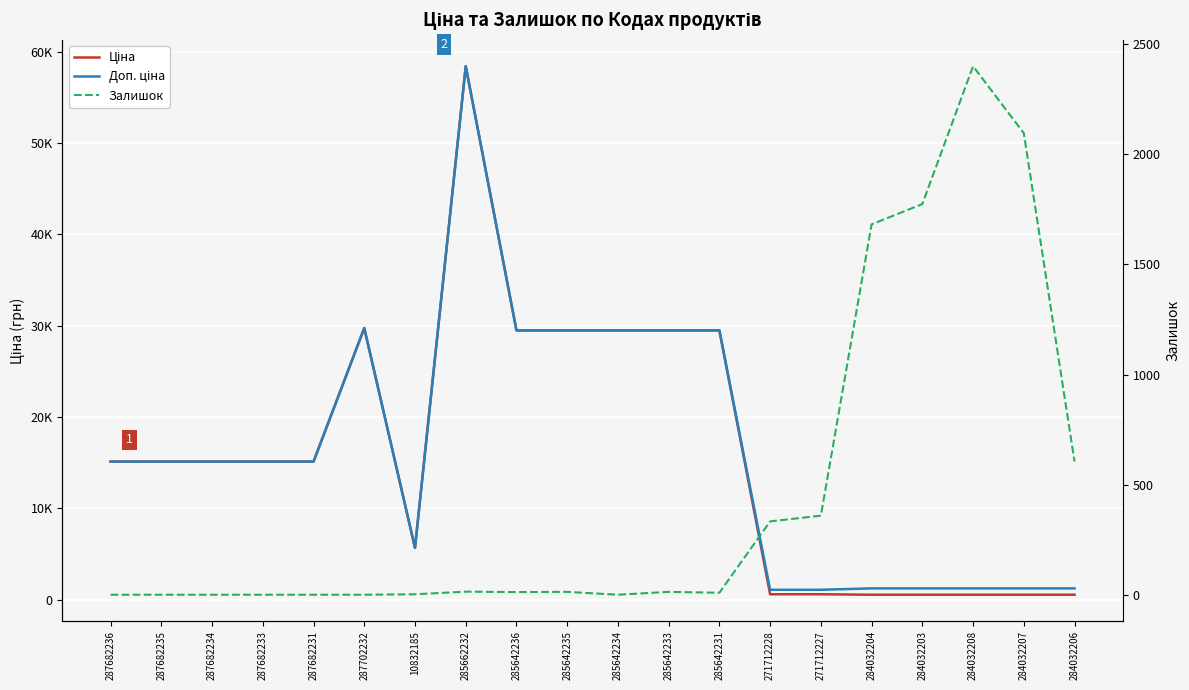

How many data points in Залишок are less than 13?

10